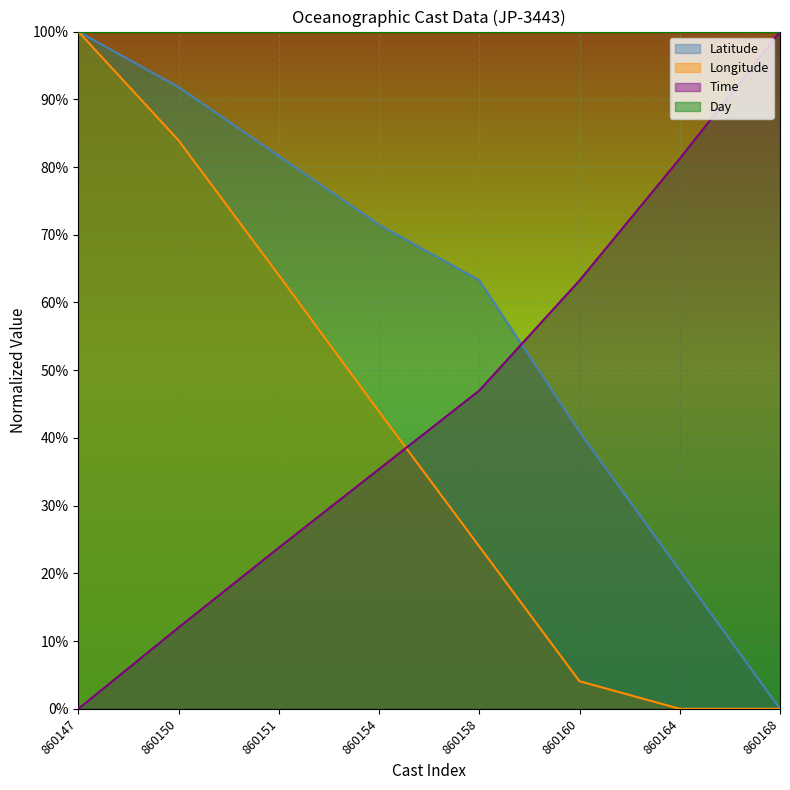

At 860150, list the series in order from smallest to largest.

Time, Longitude, Latitude, Day